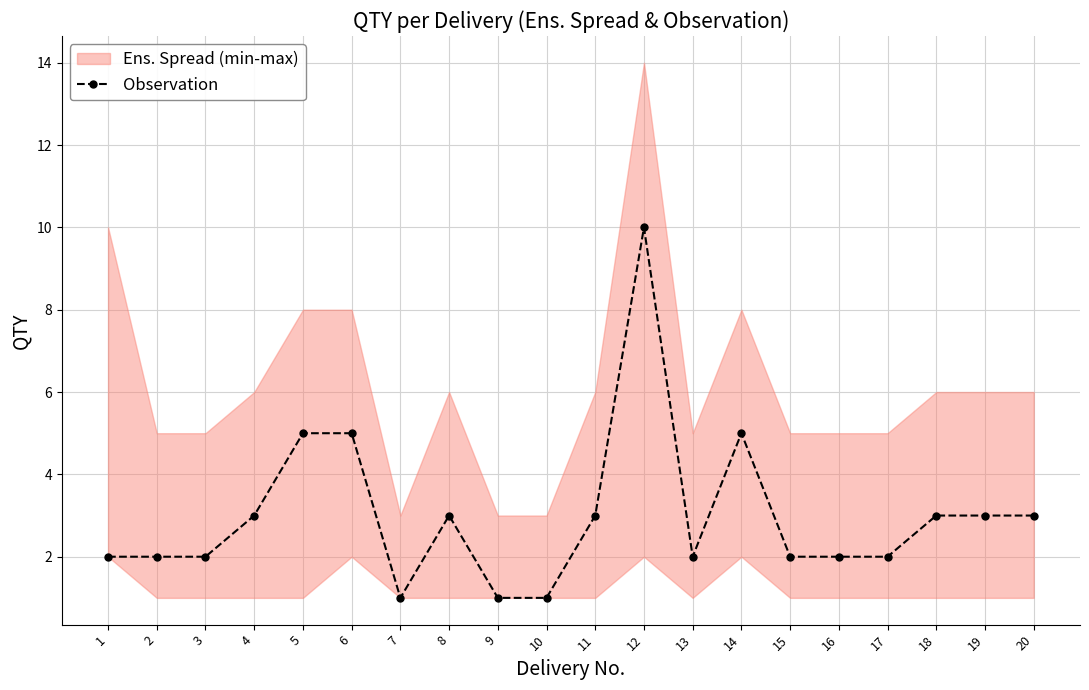

Reading right to left, what are all the values shown in this chart?

20=3	19=3	18=3	17=2	16=2	15=2	14=5	13=2	12=10	11=3	10=1	9=1	8=3	7=1	6=5	5=5	4=3	3=2	2=2	1=2